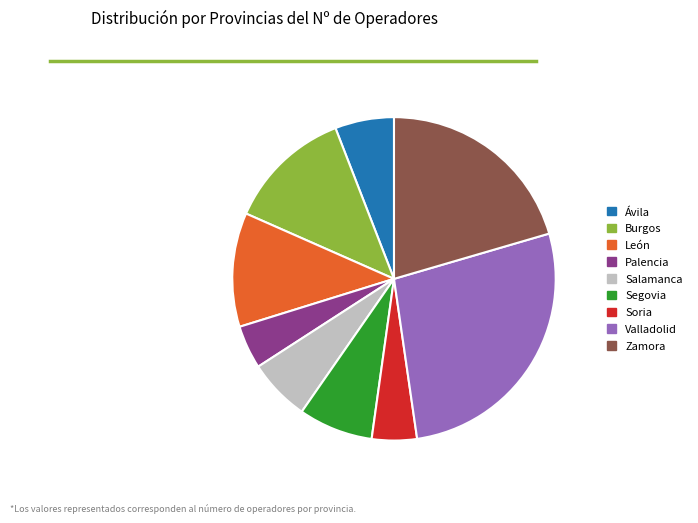

Does Zamora account for over 50% of the chart?

No